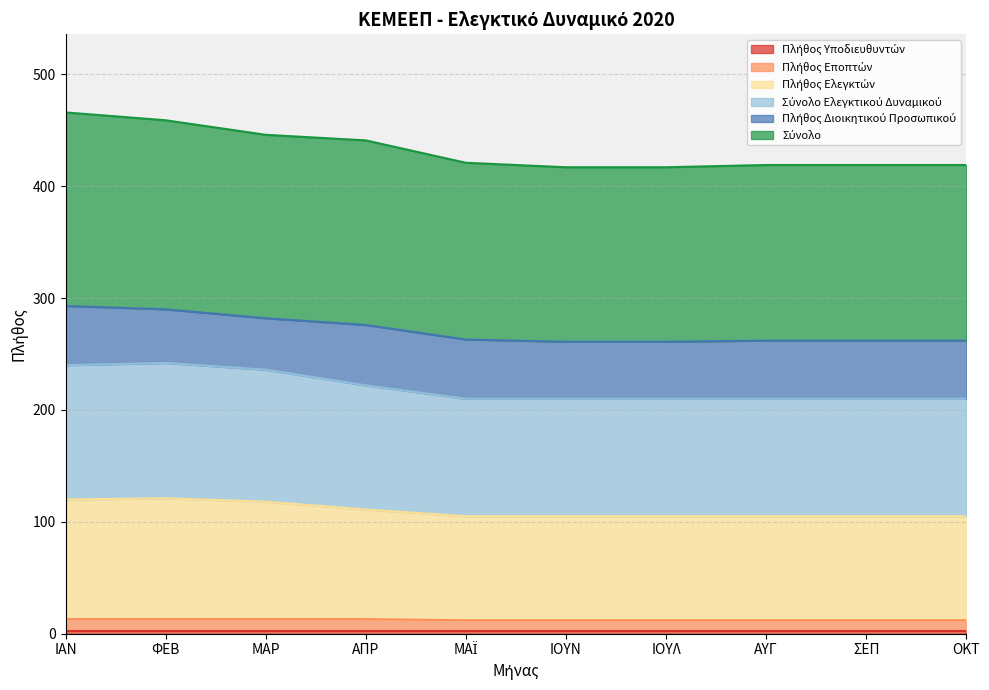

At which category is the sum across all series the highest?

ΙΑΝ